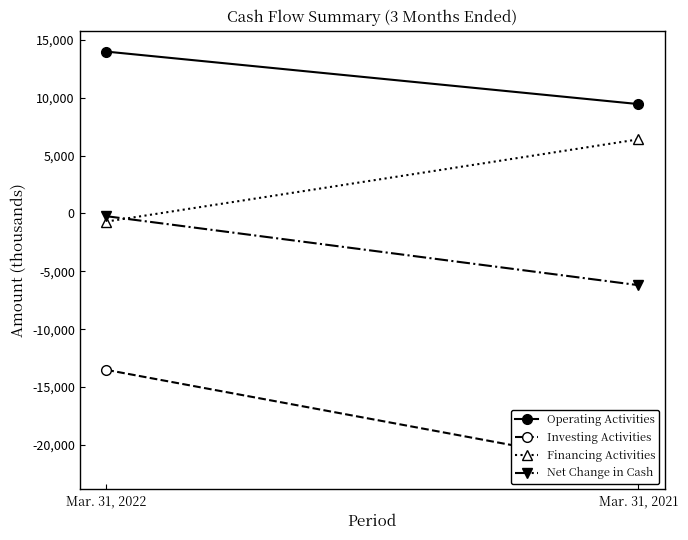

Count the Net Change in Cash values in the range -6195 to -239.

2